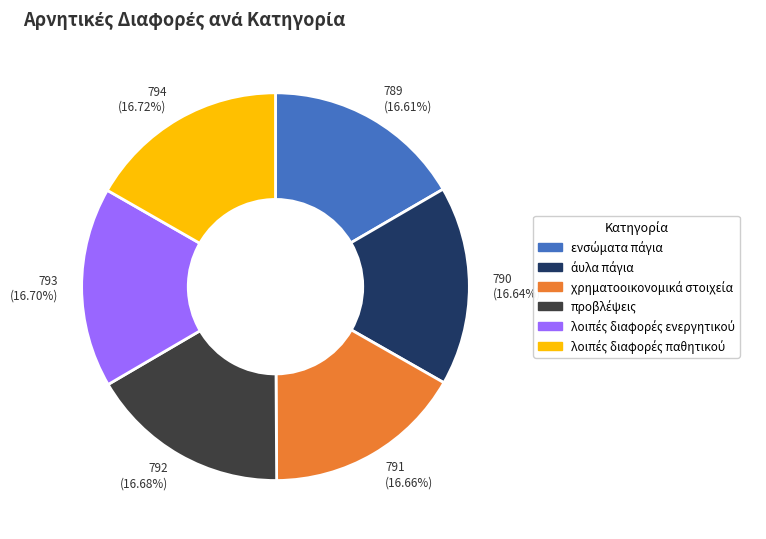

Is there a majority slice in this chart?

No